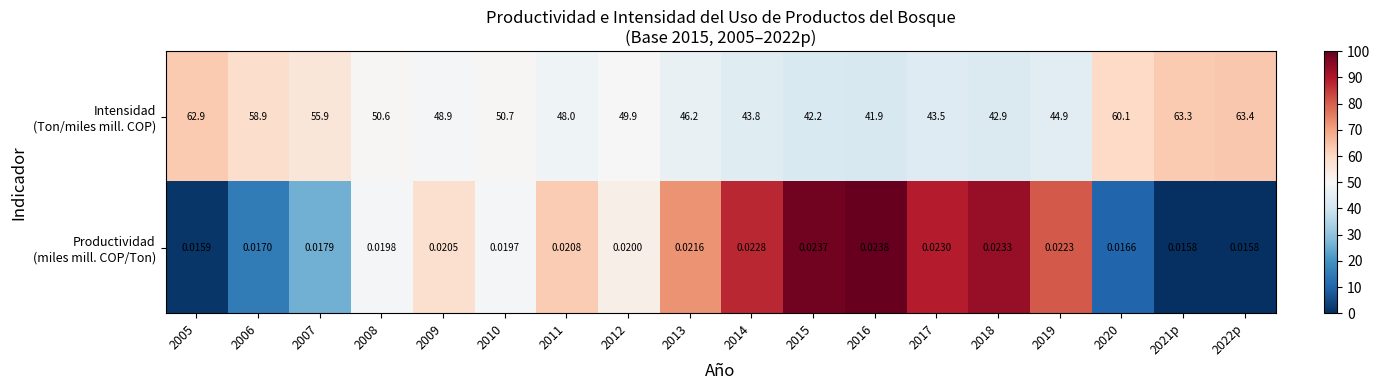

Count the number of data series in this chart.

2